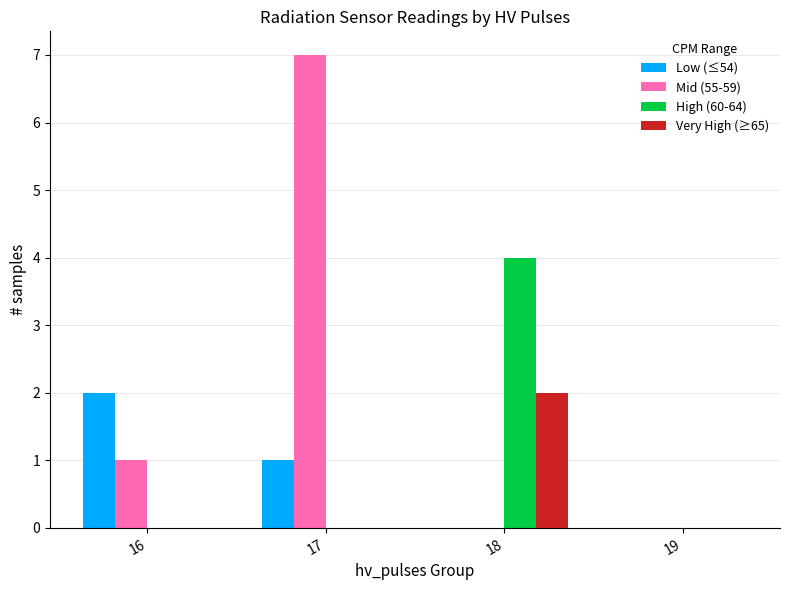

Between 17 and 19, which series saw the biggest shift?

Mid (55-59)